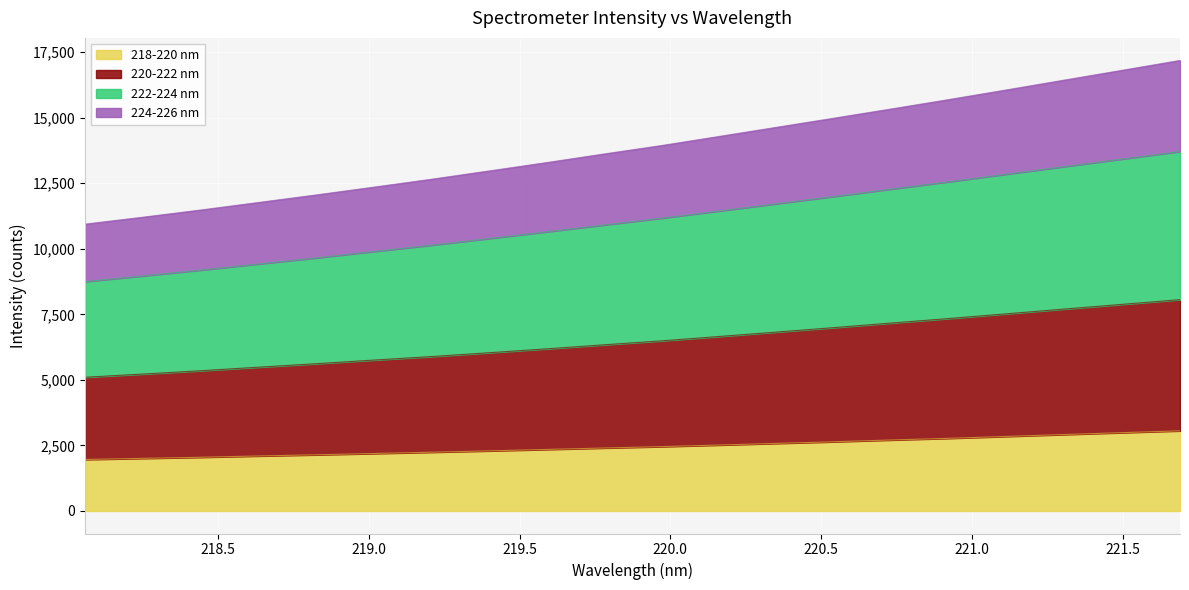

What is the minimum value for 218-220 nm?

1964.5